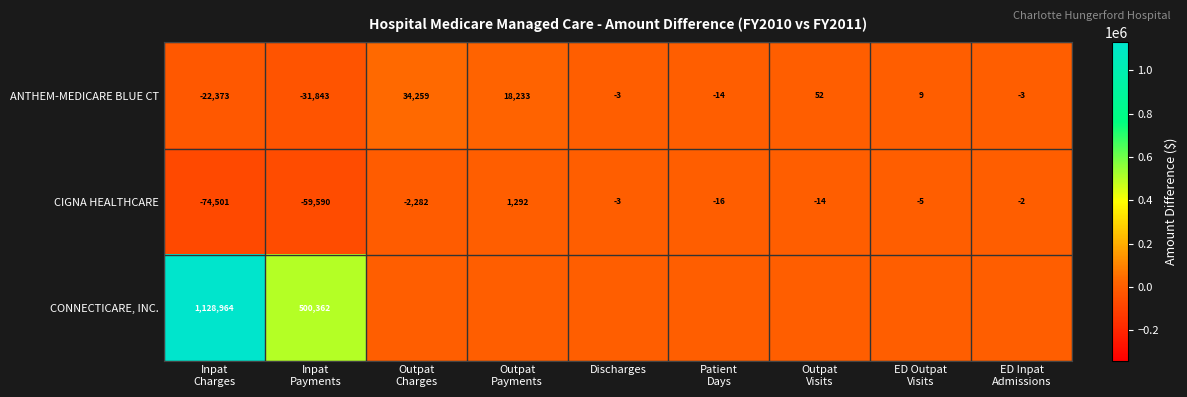

What is the difference between the maximum and minimum values in the CIGNA HEALTHCARE series?

75793